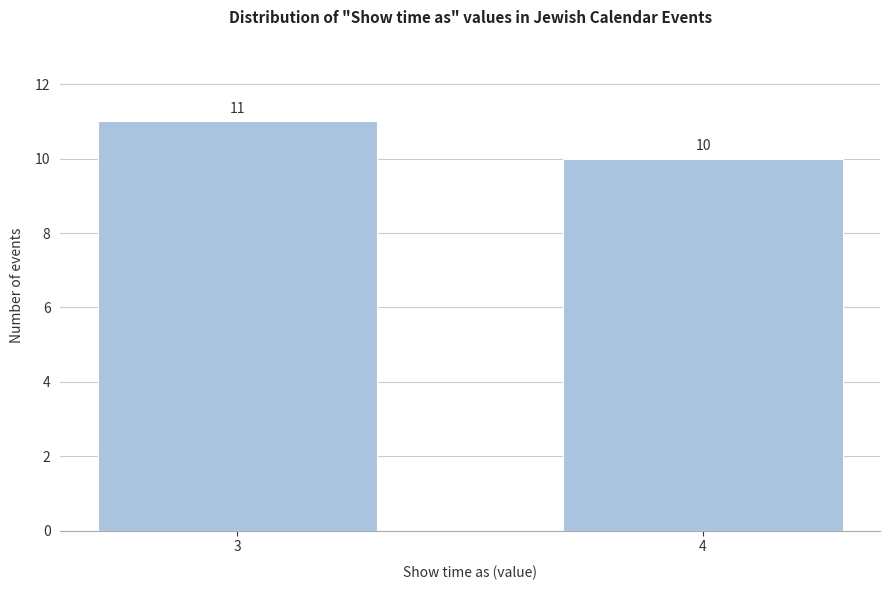

Reading right to left, transcribe all the data shown in this chart.

10	11